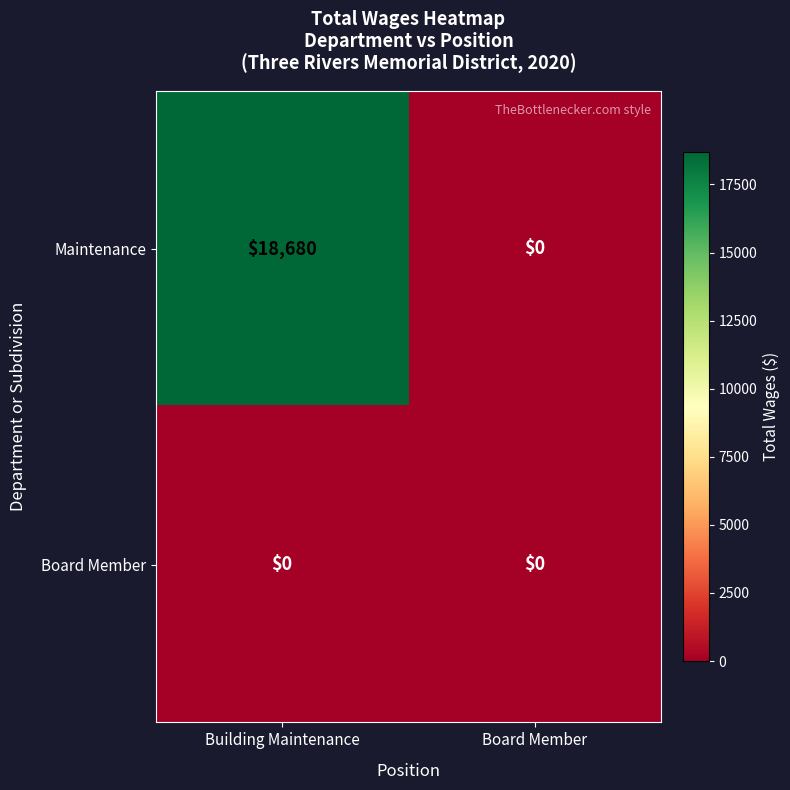

How many series are shown in this chart?

2